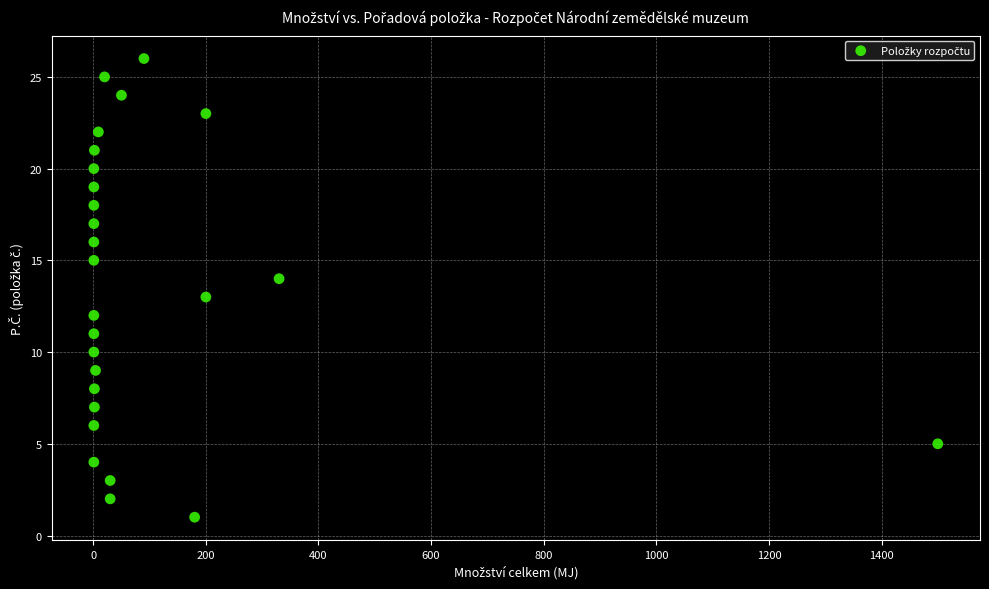

What is the range of Y values (max minus min)?

25